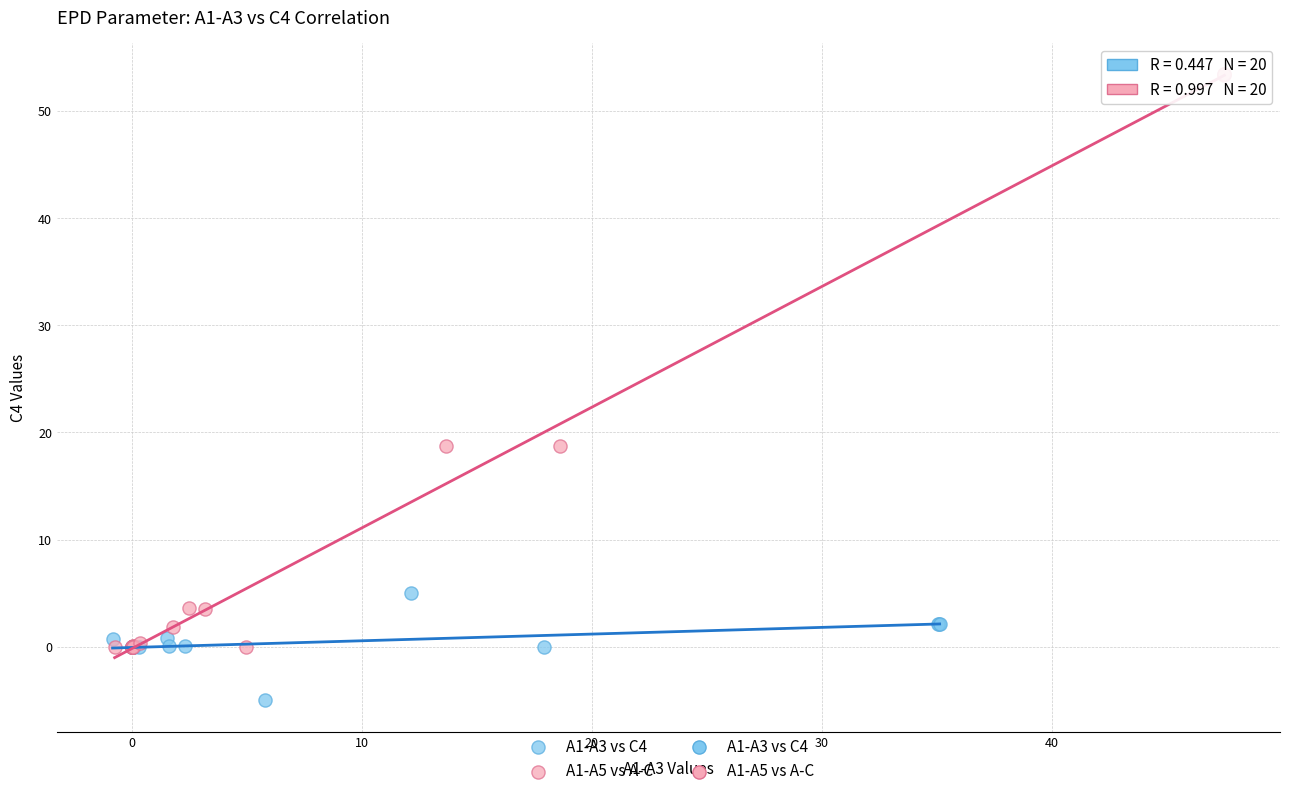

Which series contains the highest Y value?

A1-A5 vs A-C